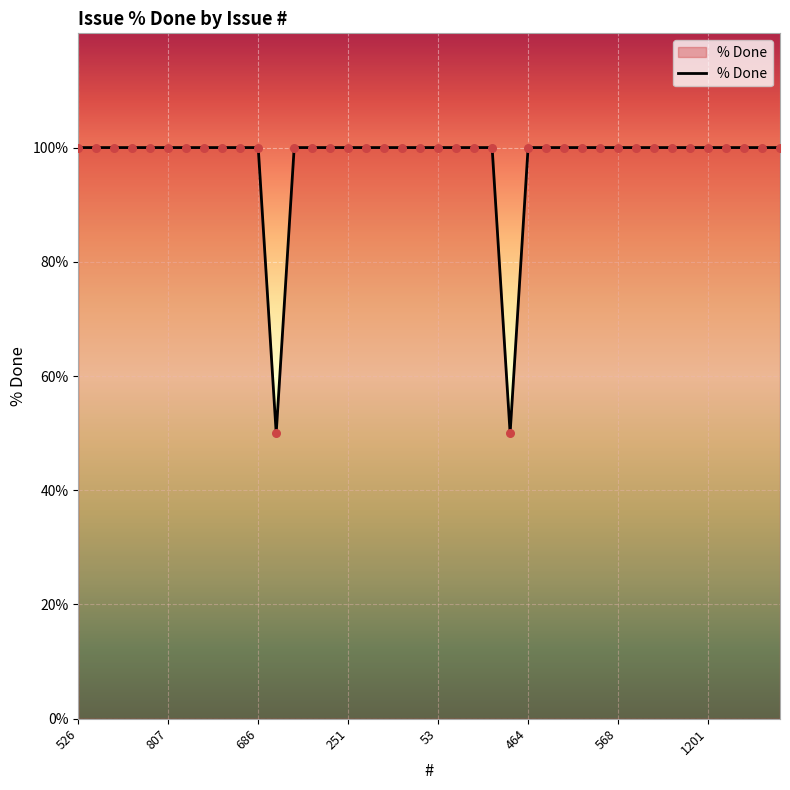

What is the smallest value displayed?

50